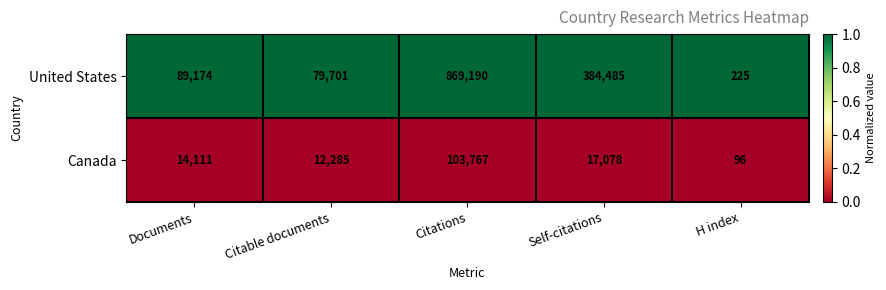

Which label corresponds to the smallest value in the chart?

H index